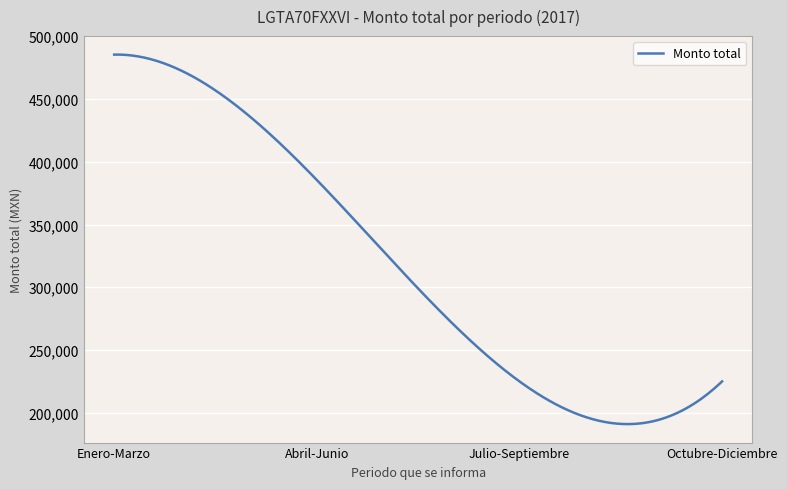

What is the difference between the maximum and minimum values?

294460.0